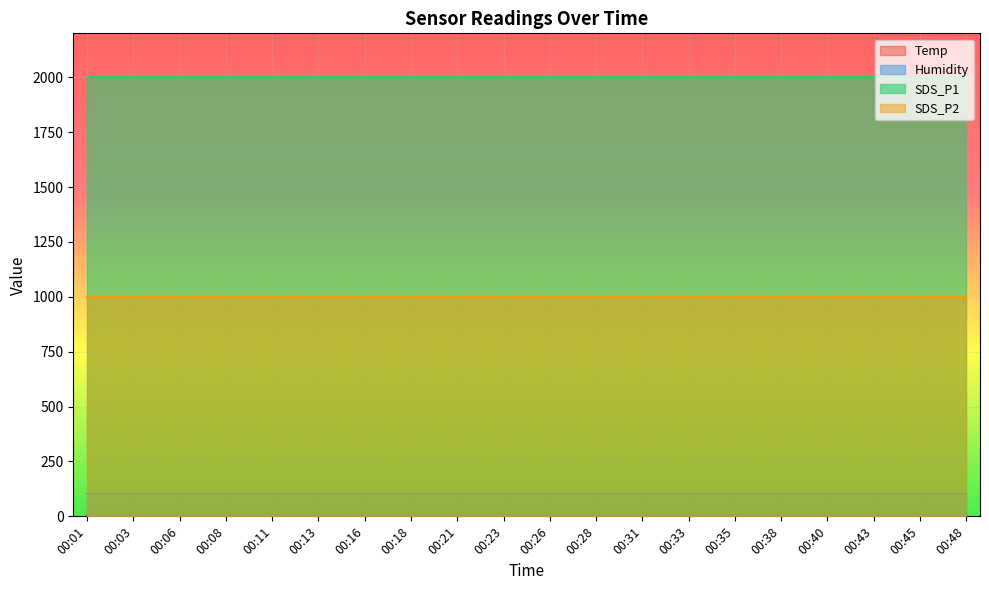

What are all the series names shown in the legend?

Temp, Humidity, SDS_P1, SDS_P2